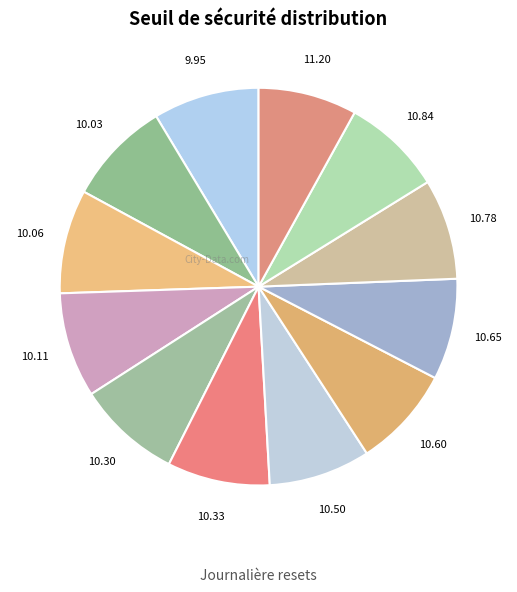

How many segments does this pie chart have?

12